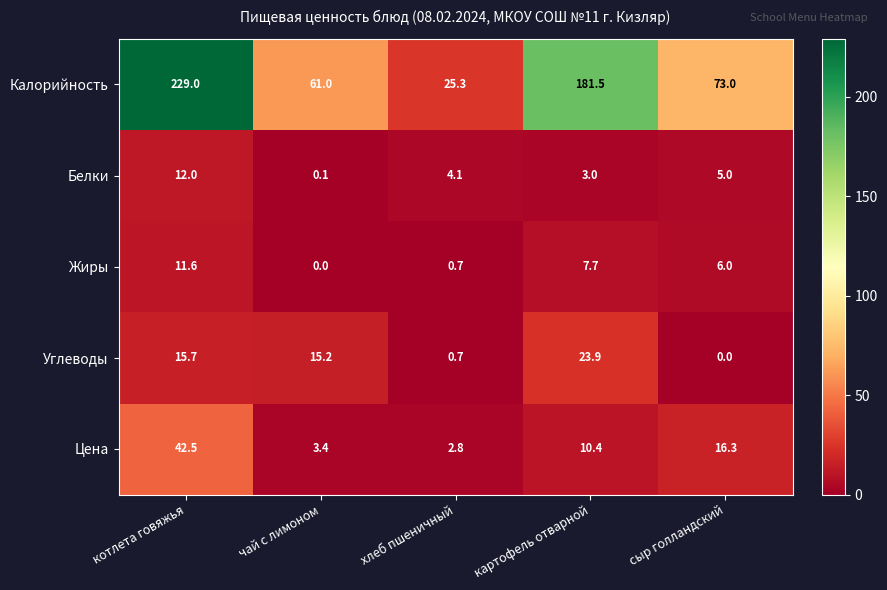

What is the difference between the highest and lowest values at сыр голландский?

73.0